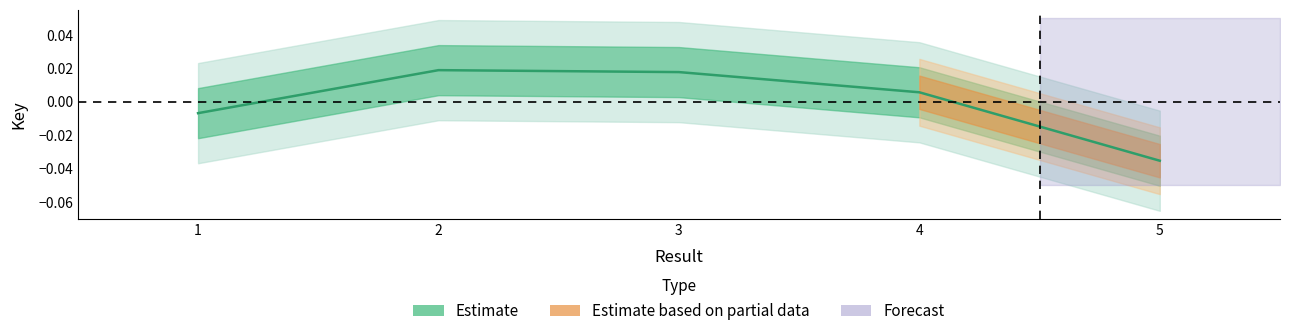

True or false: the data has more than 0 interior local peaks.

True